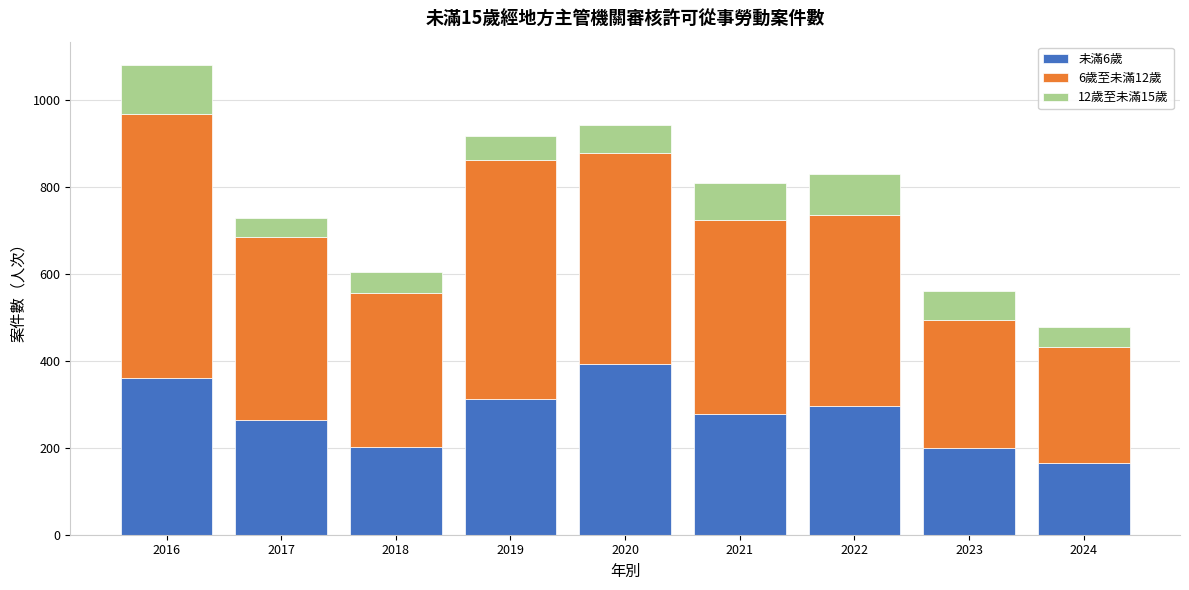

The 未滿6歲 series shows 264 at 2017. True or false?

True